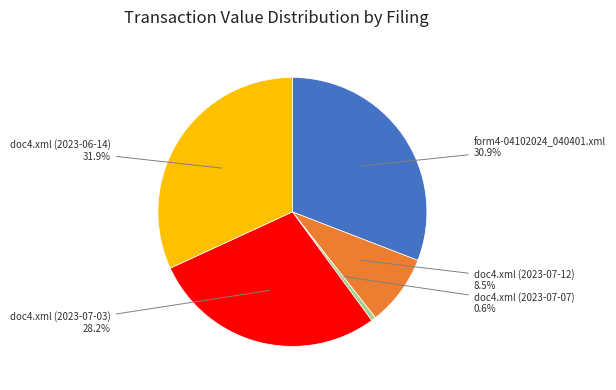

Rank the categories by value from highest to lowest.

doc4.xml (2023-06-14), form4-04102024_040401.xml, doc4.xml (2023-07-03), doc4.xml (2023-07-12), doc4.xml (2023-07-07)